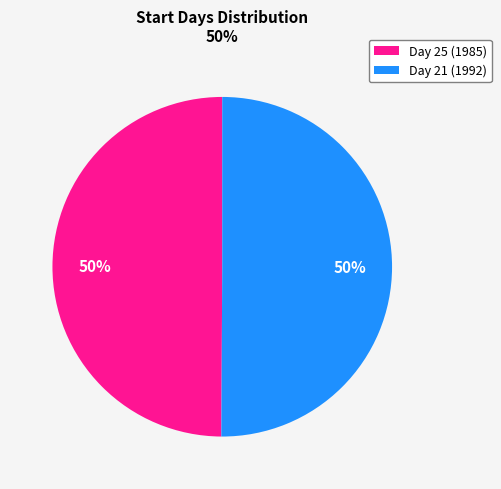

To the nearest percent, what portion does Day 25 (1985) represent?

50%